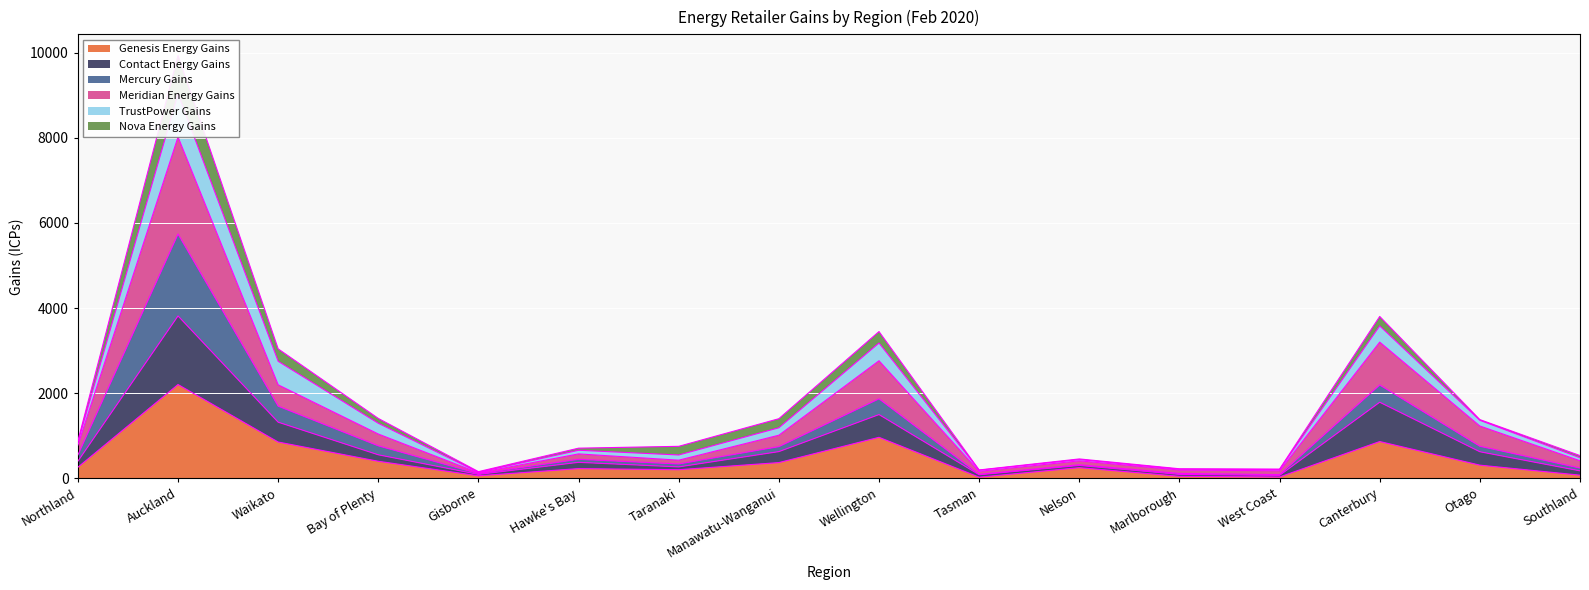

List the labels in order of Genesis Energy Gains value, largest first.

Auckland, Wellington, Canterbury, Waikato, Bay of Plenty, Manawatu-Wanganui, Otago, Northland, Nelson, Hawke's Bay, Taranaki, Southland, Gisborne, Marlborough, West Coast, Tasman